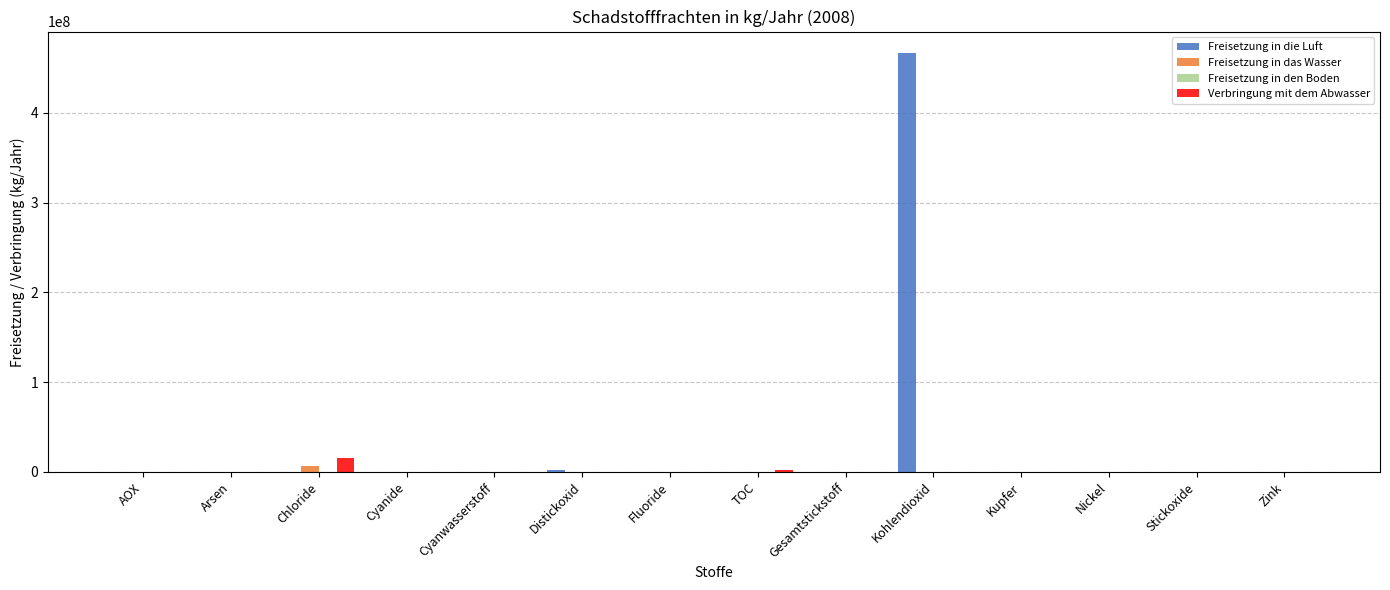

Which series has the largest total across all categories?

Freisetzung in die Luft